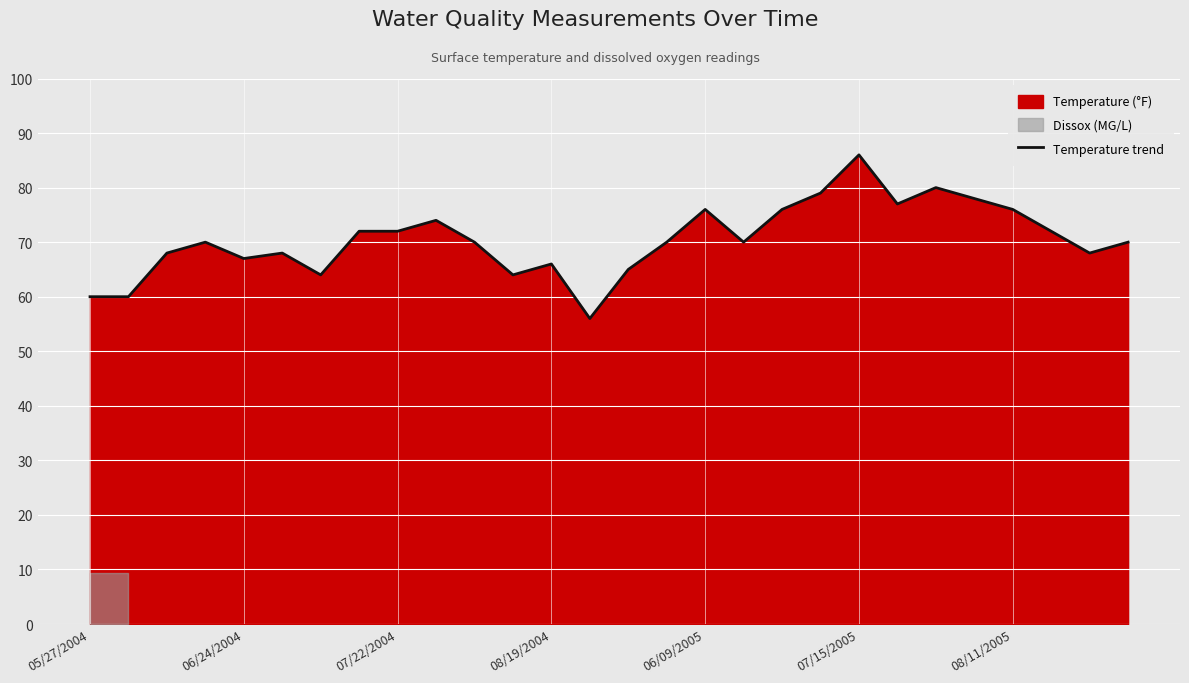

Does the chart display data point markers on the line(s)?

No